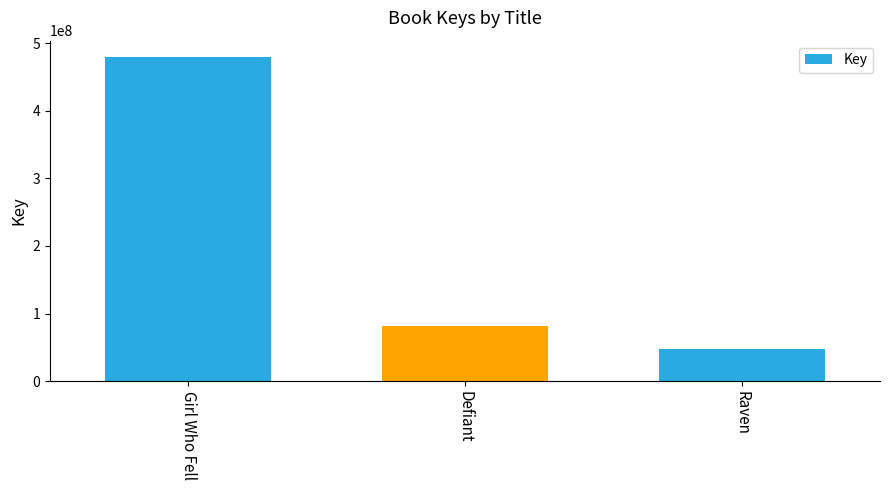

At which category does the chart reach its minimum across all series?

Raven